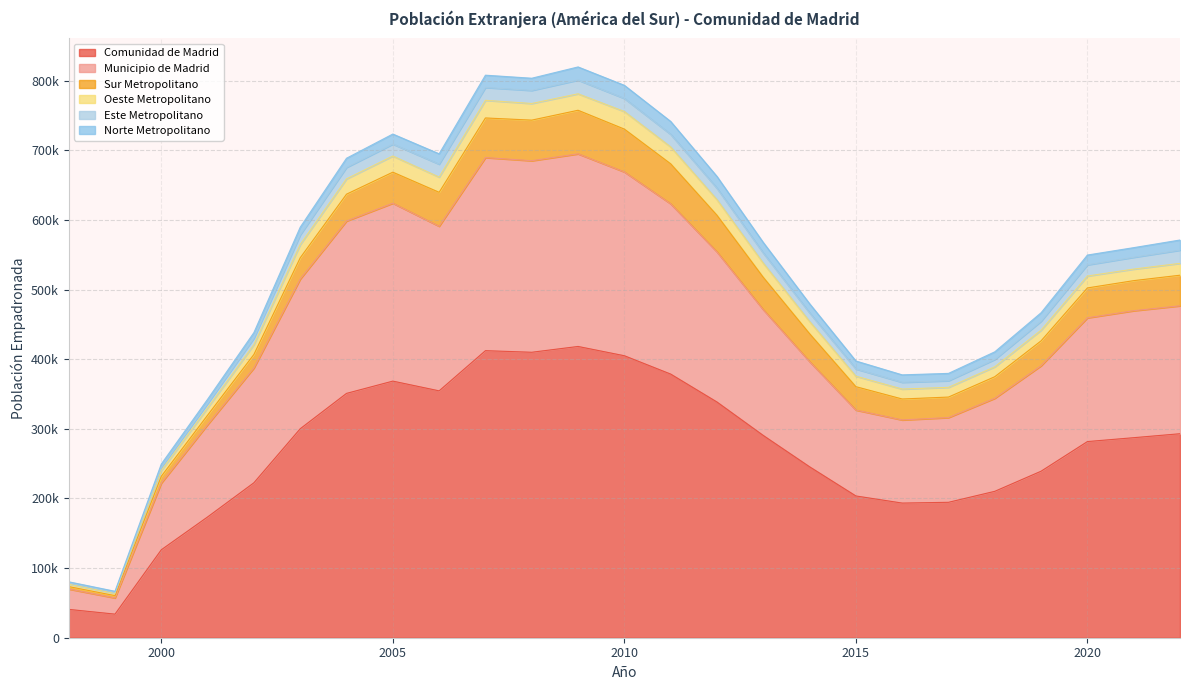

The Comunidad de Madrid series shows 194464 at 2017. True or false?

True